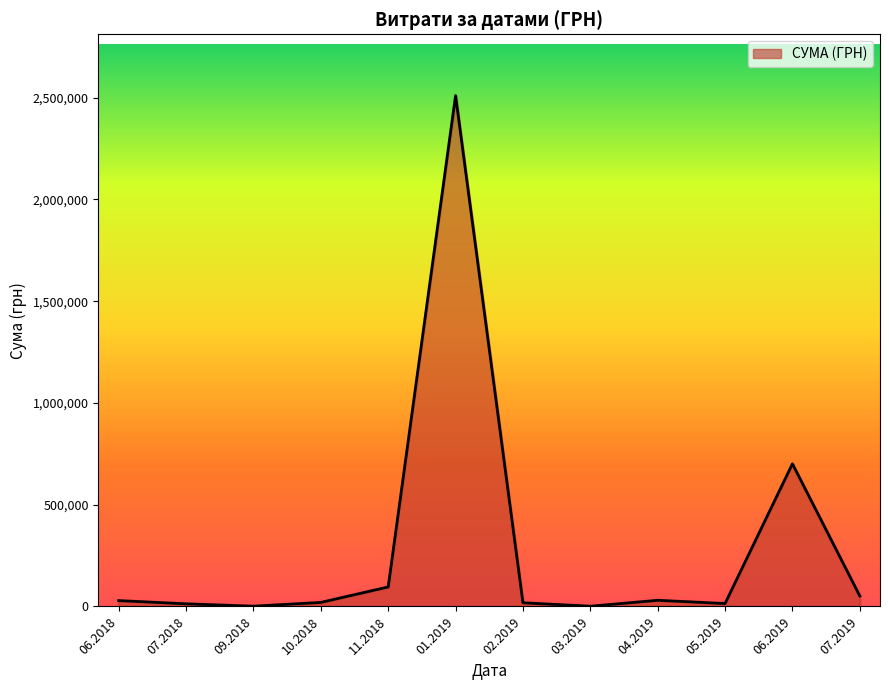

What is the maximum value shown in the chart?

2510363.7